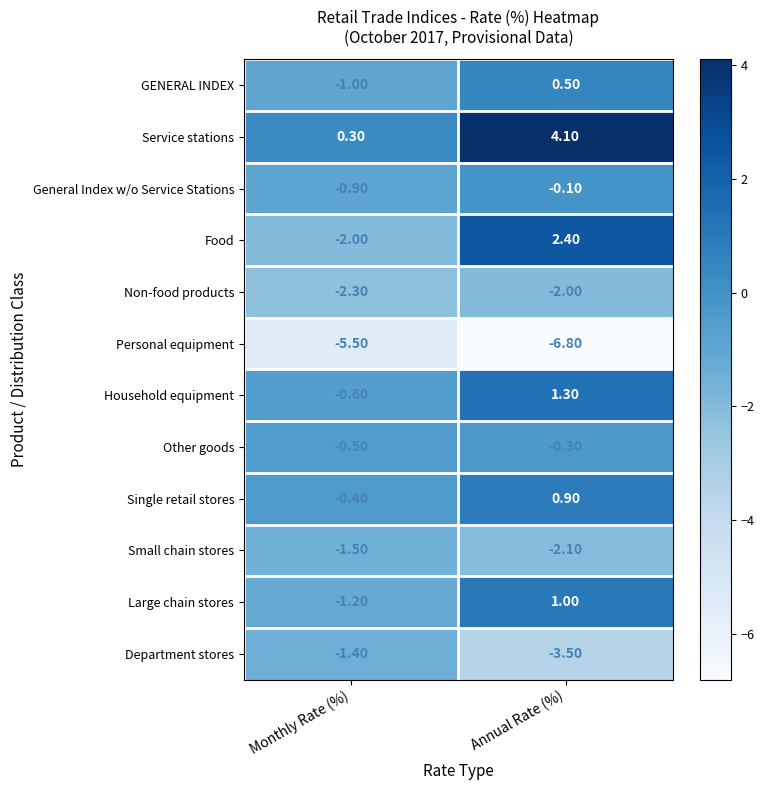

How many data points in Service stations are less than 4?

1